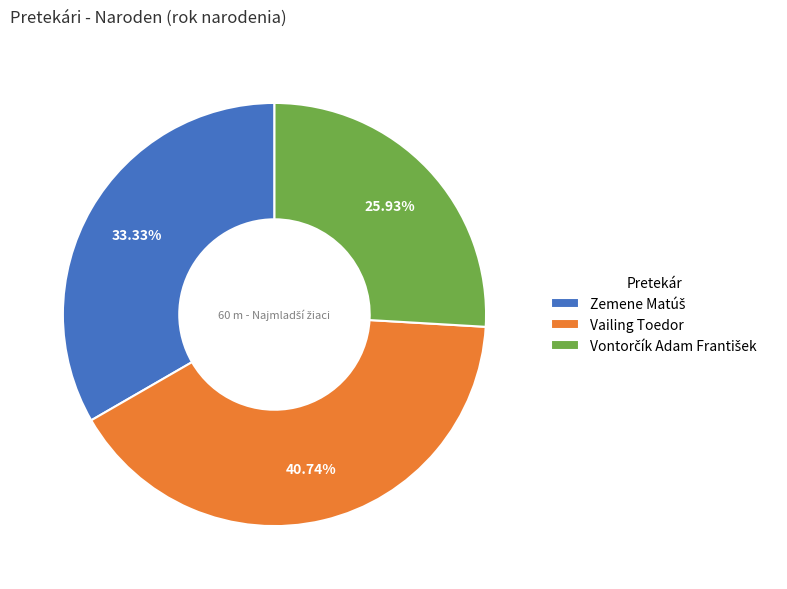

What is the largest slice in the pie chart?

Vailing Toedor